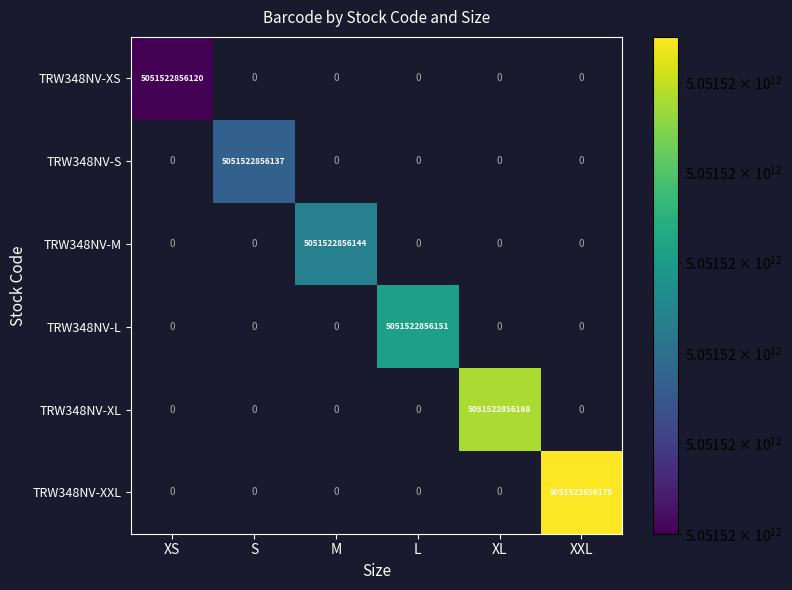

Between M and XXL, which series saw the biggest shift?

TRW348NV-XXL